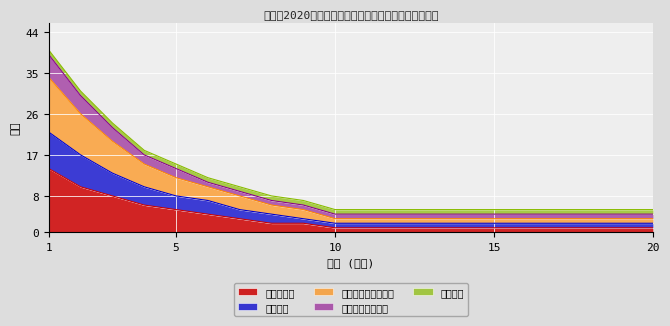

What is the difference between the maximum and minimum values in the 中药学四科 series?

13